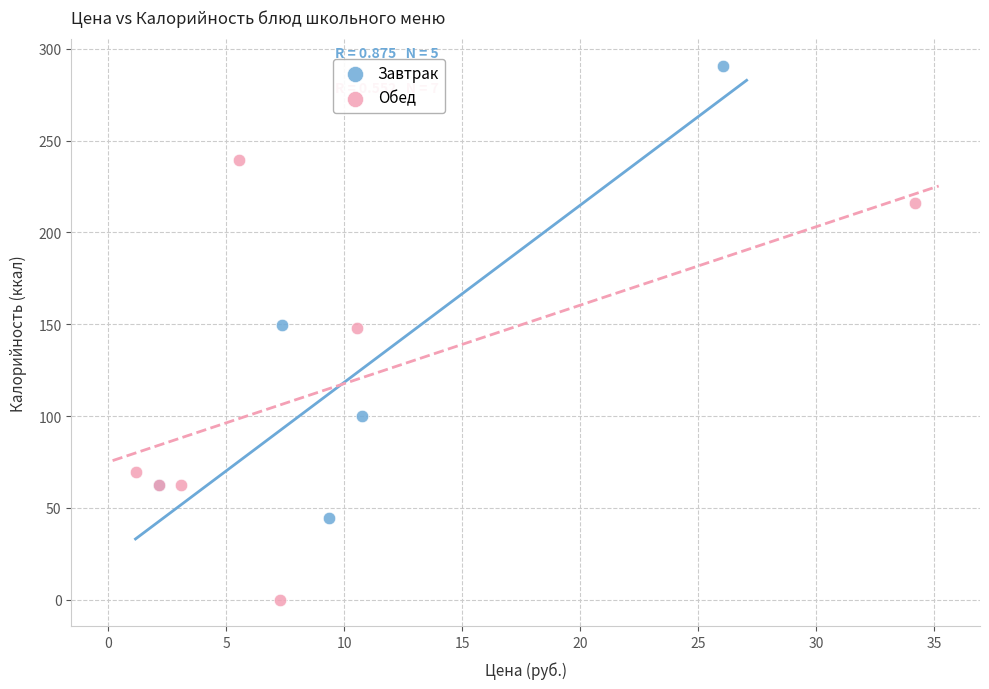

Which series contains the highest Y value?

Завтрак